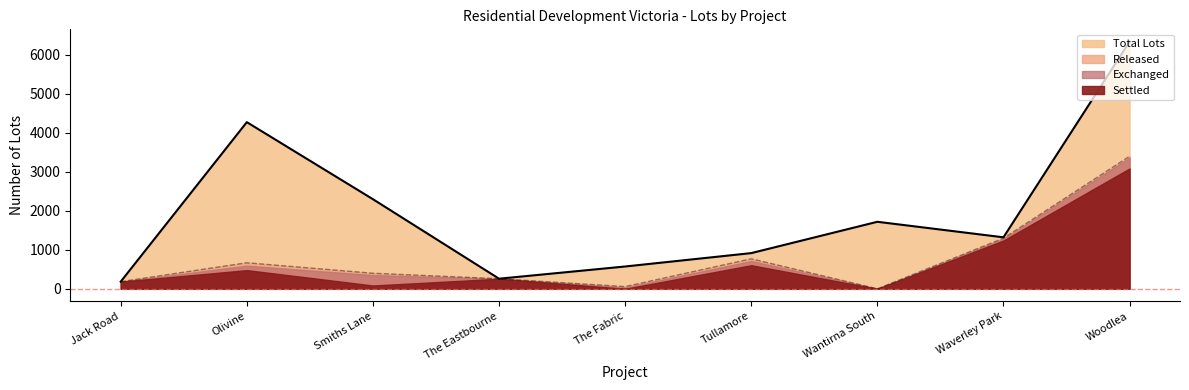

What is the average value of the Released series?

780